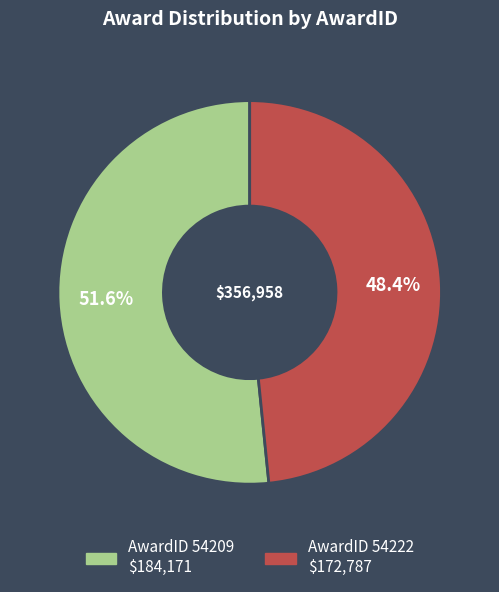

Is there a majority slice in this chart?

Yes